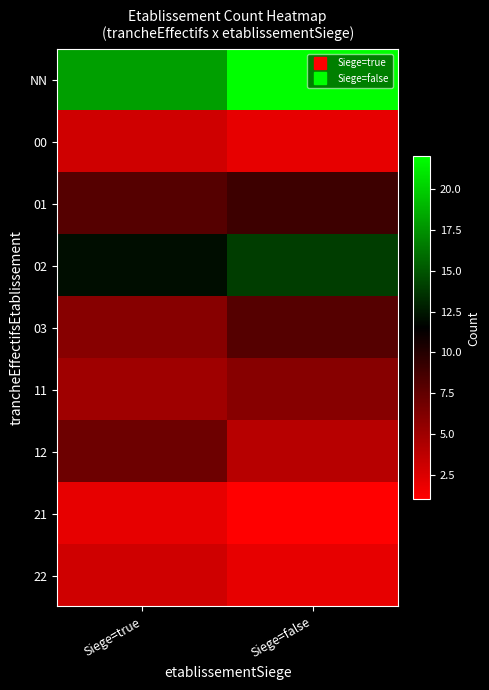

At how many categories does at least one series exceed 1?

2